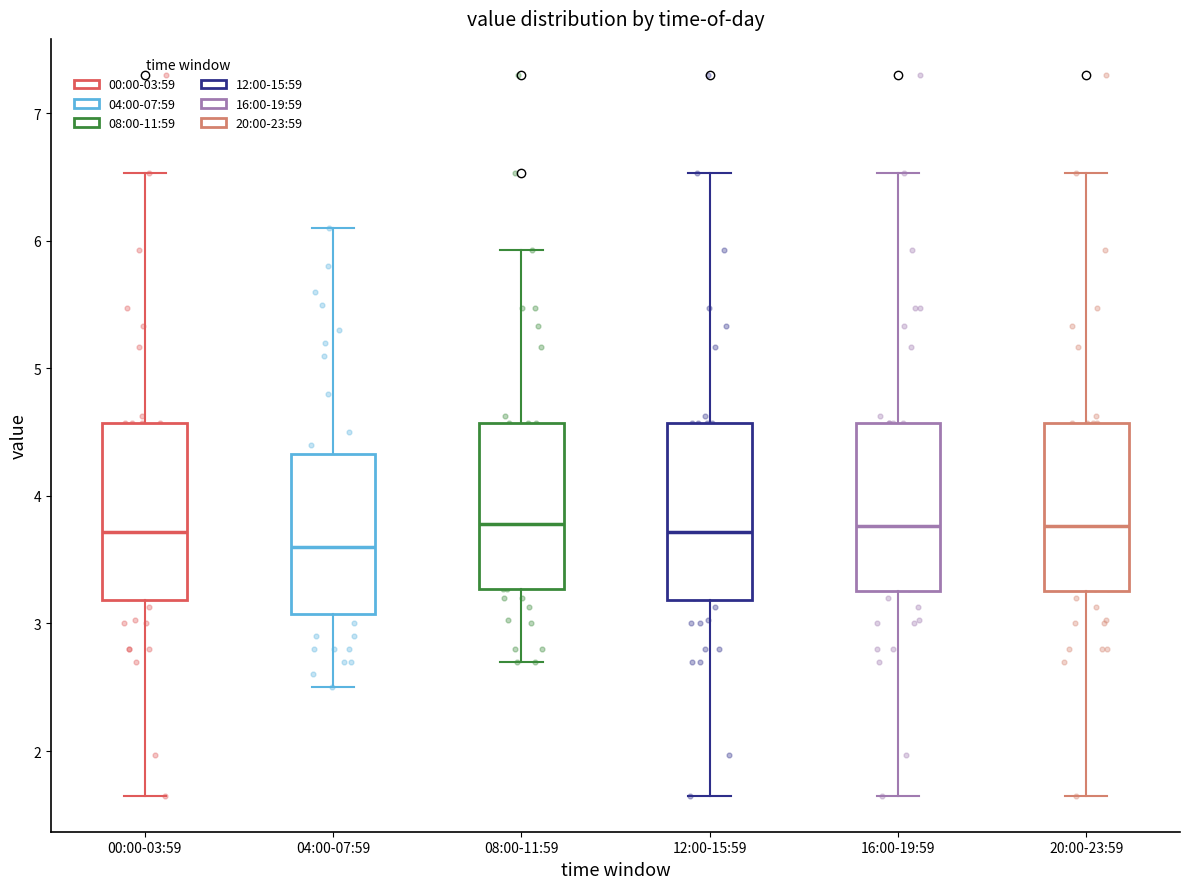

Reading left to right, read every box against the y-axis: the position of its median line, the range the box covers, and the ends of its whiskers. The values are not printed on the chart, so give them approximately, as read against the axis.

00:00-03:59: median 3.7, box 3.2 to 4.6, whiskers 1.7 to 6.5
04:00-07:59: median 3.6, box 3.1 to 4.3, whiskers 2.5 to 6.1
08:00-11:59: median 3.8, box 3.3 to 4.6, whiskers 2.7 to 5.9
12:00-15:59: median 3.7, box 3.2 to 4.6, whiskers 1.7 to 6.5
16:00-19:59: median 3.8, box 3.3 to 4.6, whiskers 1.7 to 6.5
20:00-23:59: median 3.8, box 3.3 to 4.6, whiskers 1.7 to 6.5